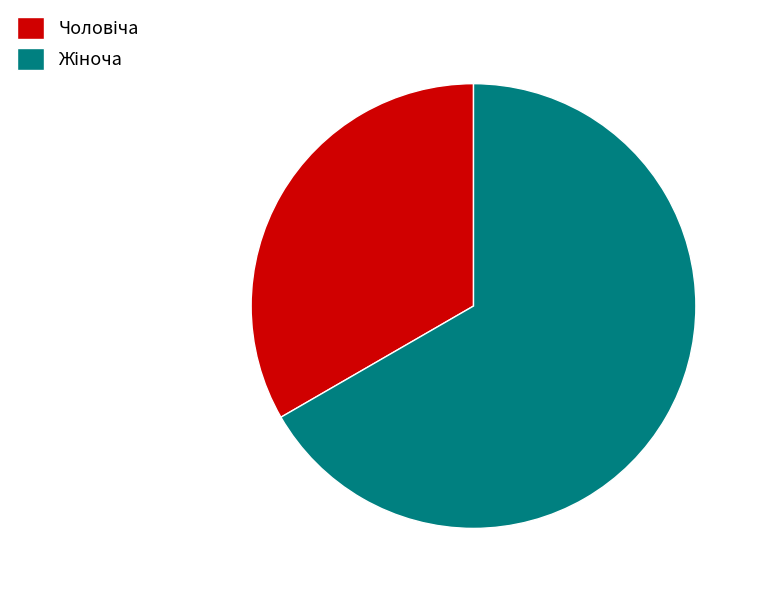

Is there any slice that represents more than half of the pie?

Yes